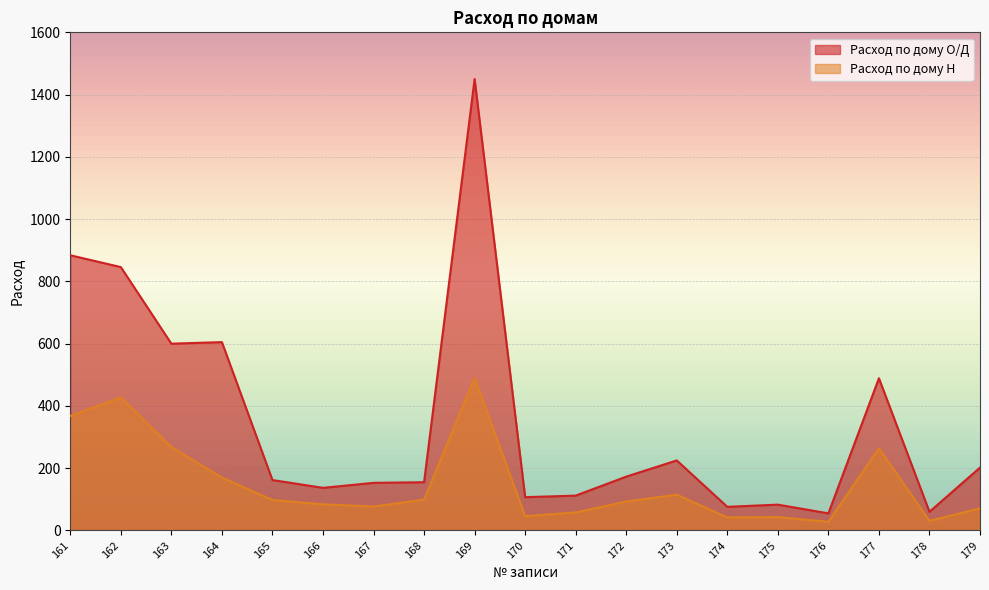

What is the value of the Расход по дому О/Д point at the 8th from the left?

155